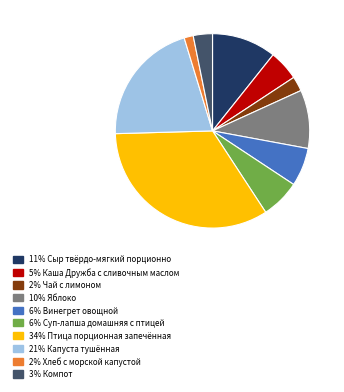

The 3% Компот slice represents 3% of the pie. True or false?

True